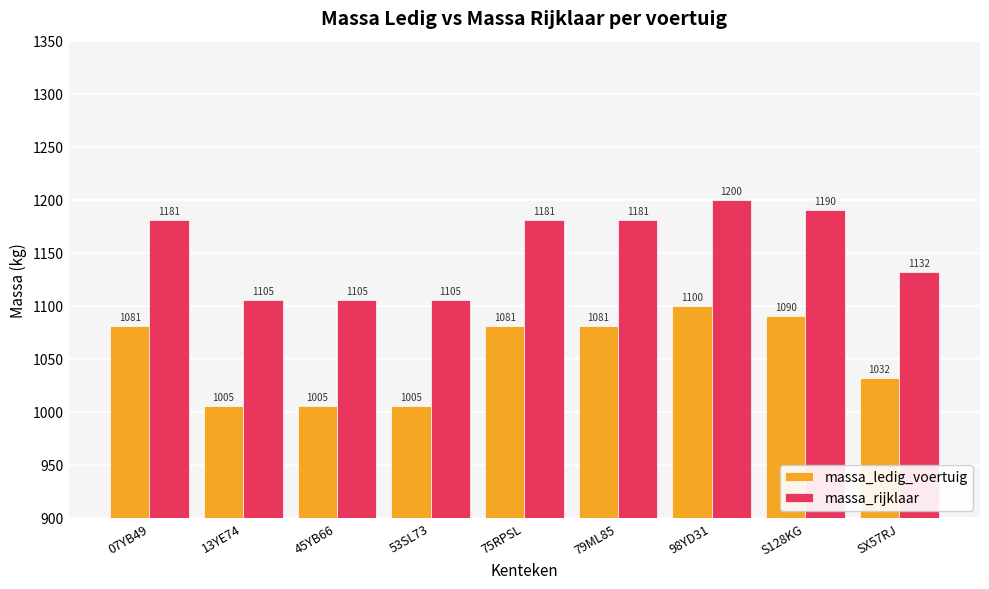

What is the maximum value for massa_ledig_voertuig?

1100